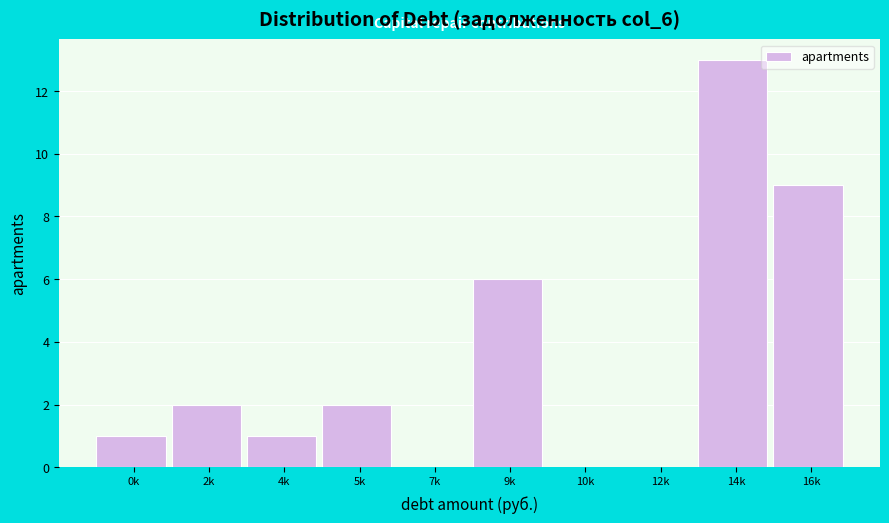

Reading left to right, what are all the values shown in this chart?

0k=1	2k=2	4k=1	5k=2	7k=0	9k=6	10k=0	12k=0	14k=13	16k=9